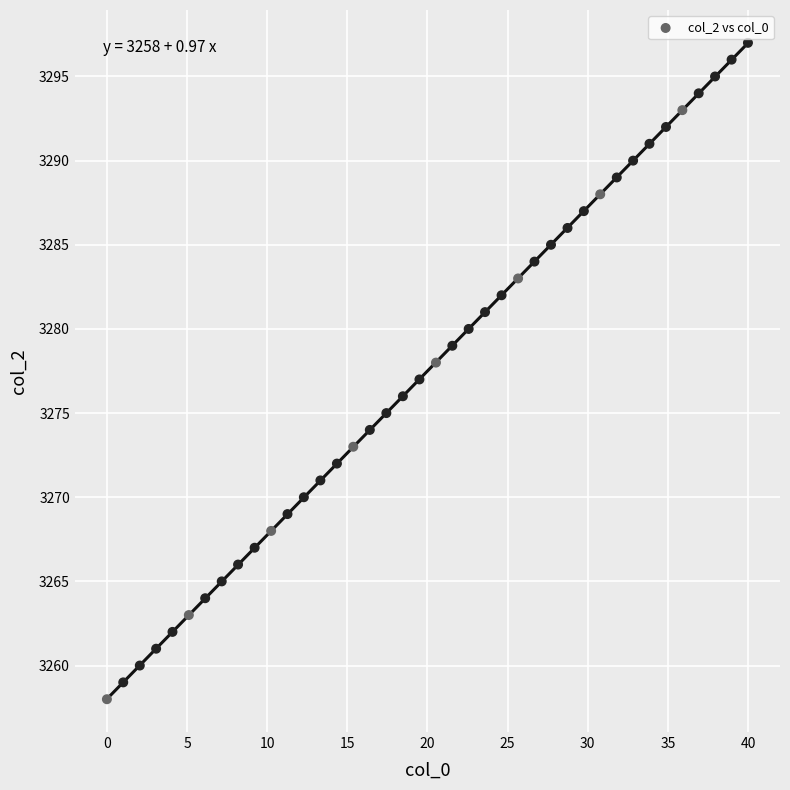

What is the range of Y values (max minus min)?

39